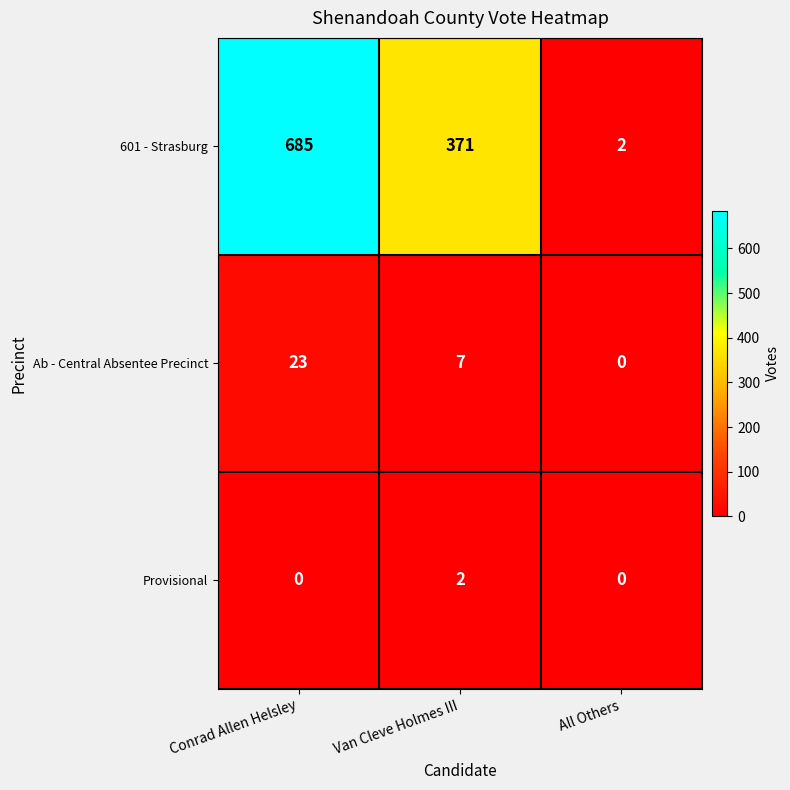

What is the difference between the second highest and minimum values in the 601 - Strasburg series?

369